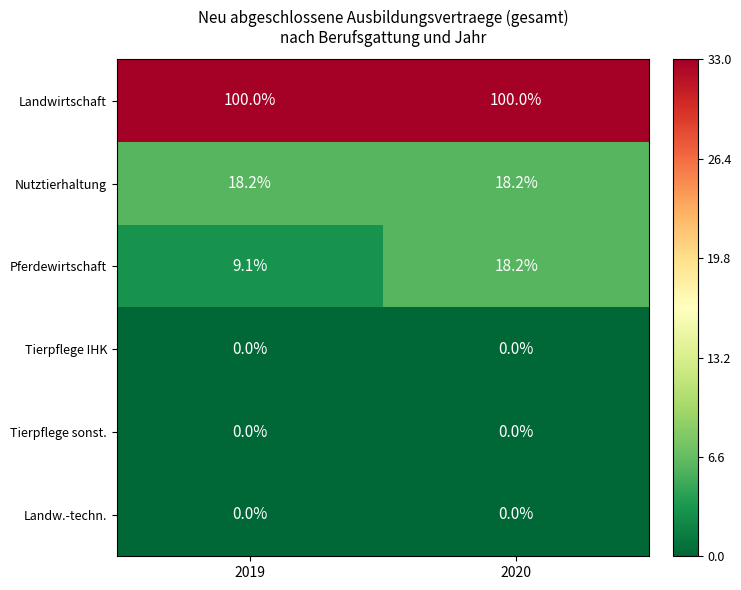

Reading right to left, transcribe all the data shown in this chart.

Landwirtschaft: 100.0	100.0
Nutztierhaltung: 18.2	18.2
Pferdewirtschaft: 18.2	9.1
Tierpflege IHK: 0.0	0.0
Tierpflege sonst.: 0.0	0.0
Landw.-techn.: 0.0	0.0